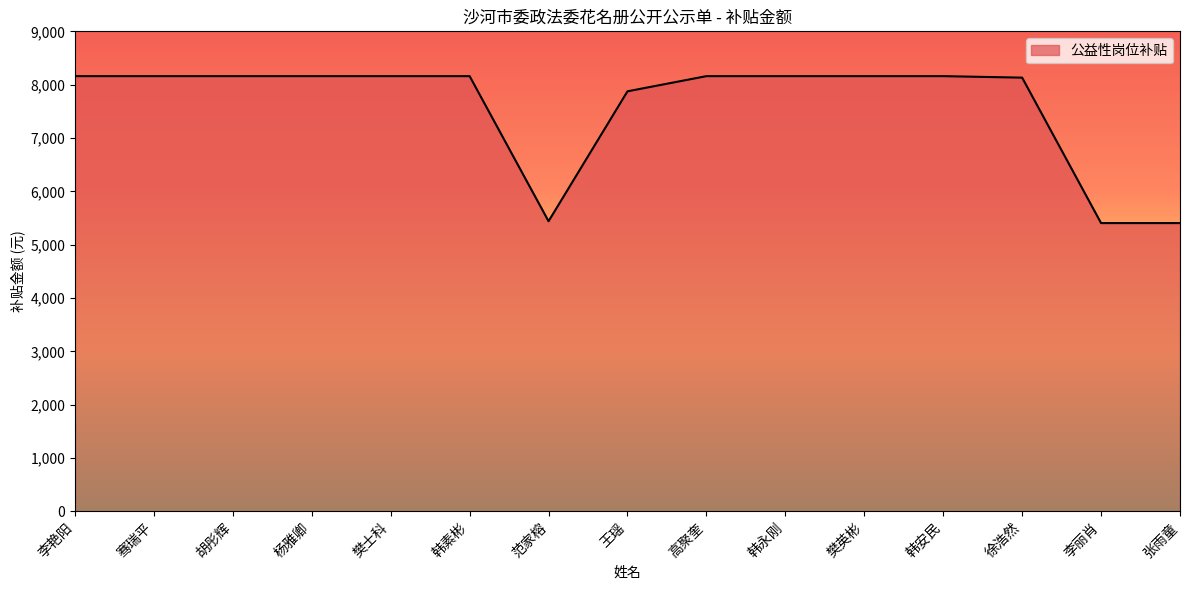

Approximately how many times larger is the value at 樊士科 compared to 李艳阳?

1.0